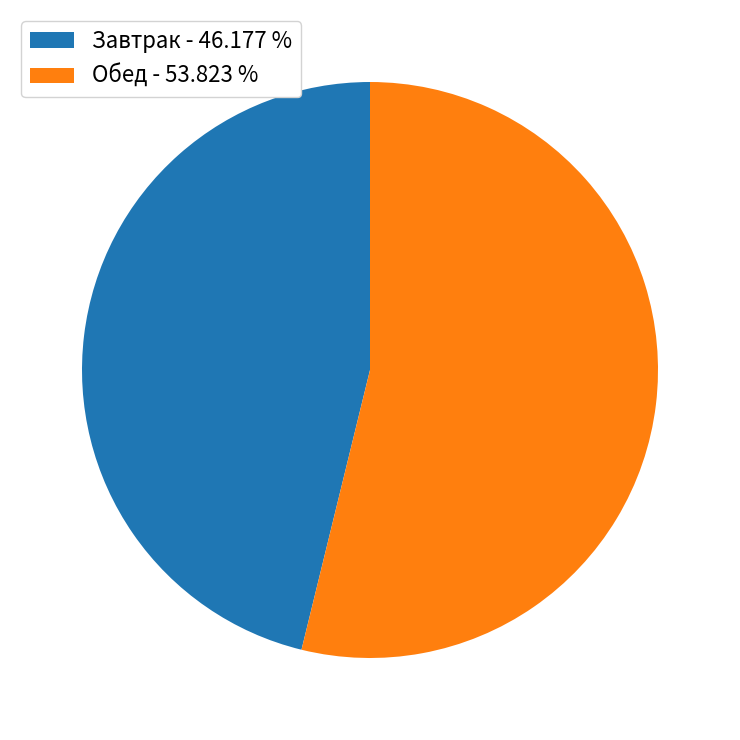

Between Обед - 53.823 % and Завтрак - 46.177 %, which is larger?

Обед - 53.823 %